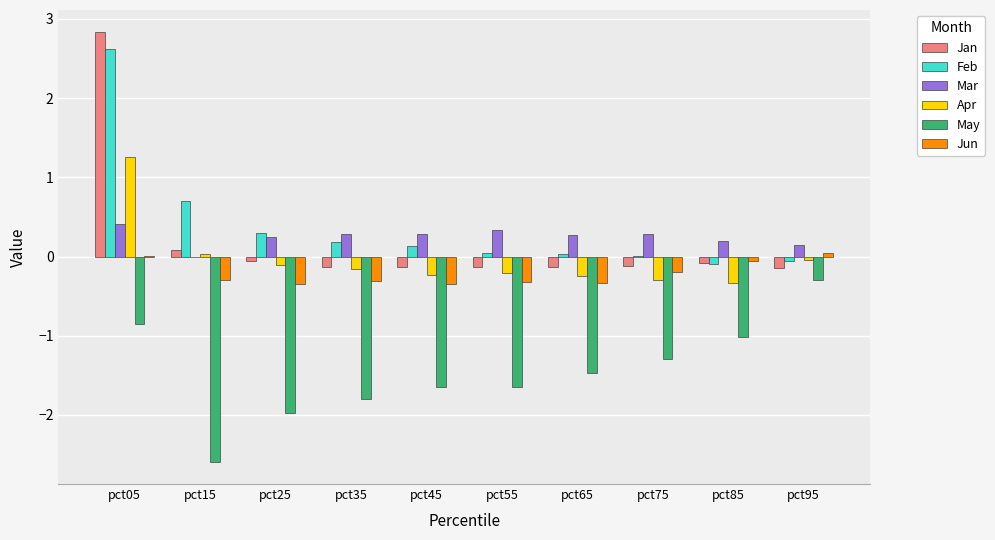

Is it true that Mar equals 0.7 at pct05?

False